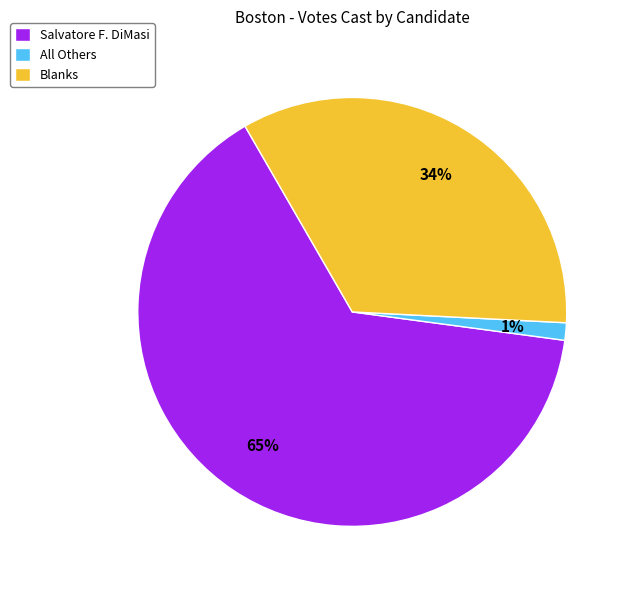

Which category accounts for the majority?

Salvatore F. DiMasi